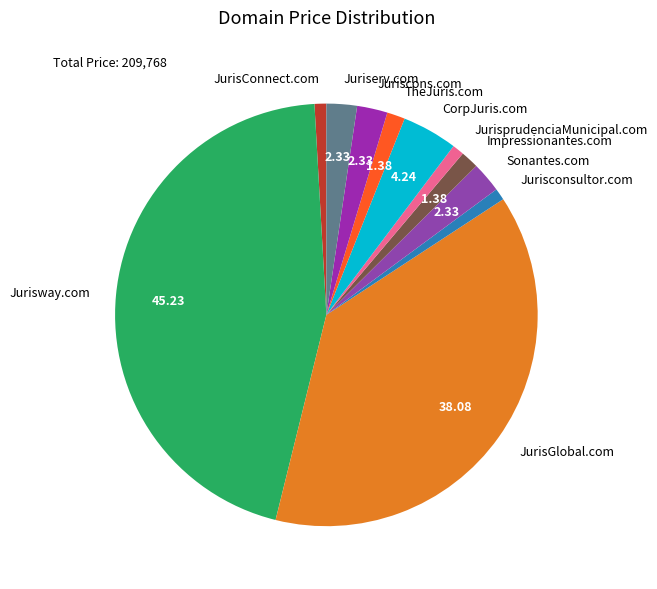

Which category has the biggest portion of the pie?

Jurisway.com